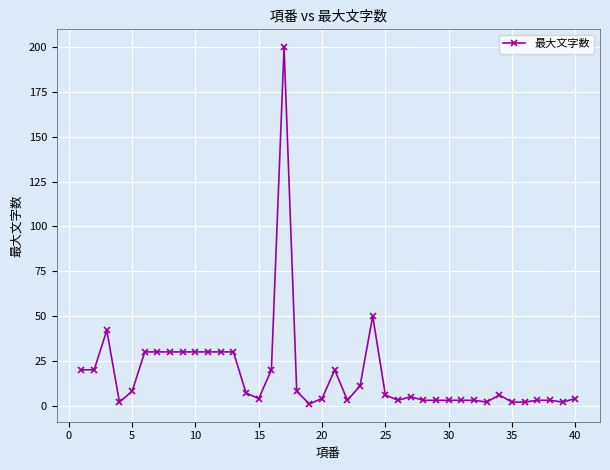

What is the maximum value shown in the chart?

200